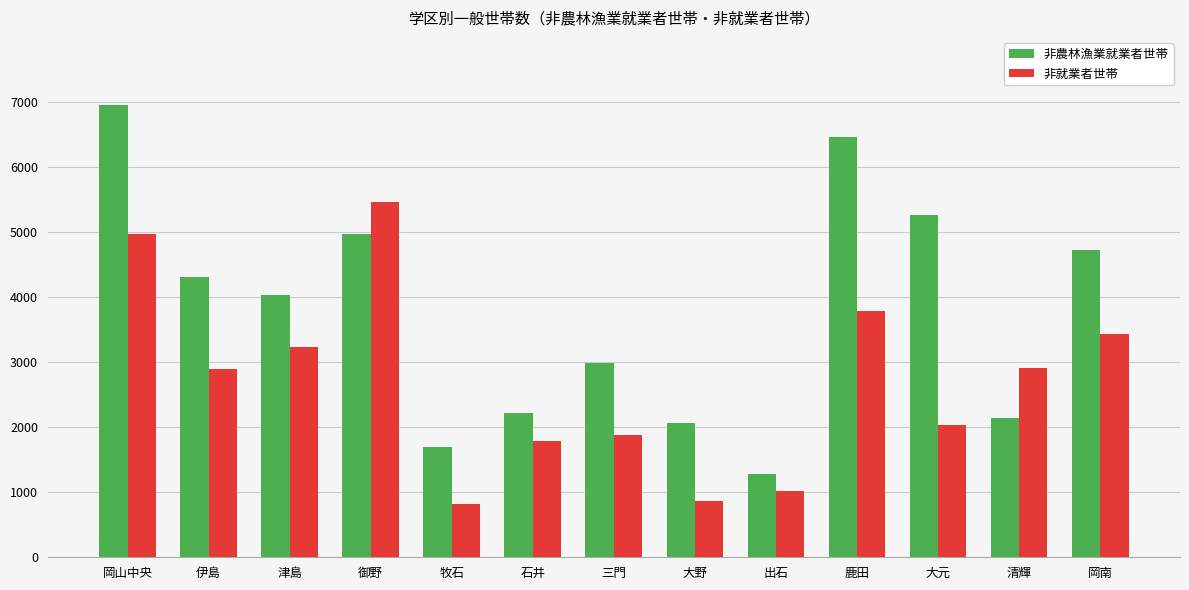

How many groups of bars are there?

13